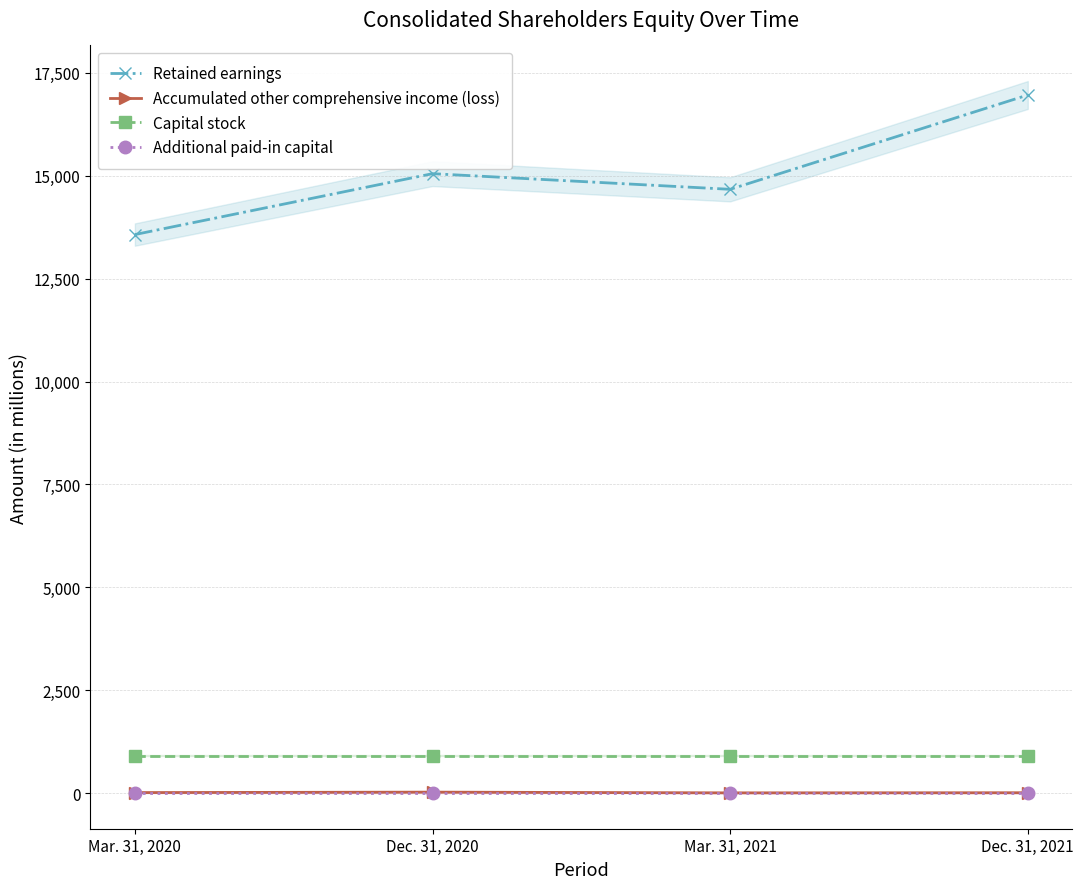

True or false: Additional paid-in capital has more than 0 interior local peaks.

False